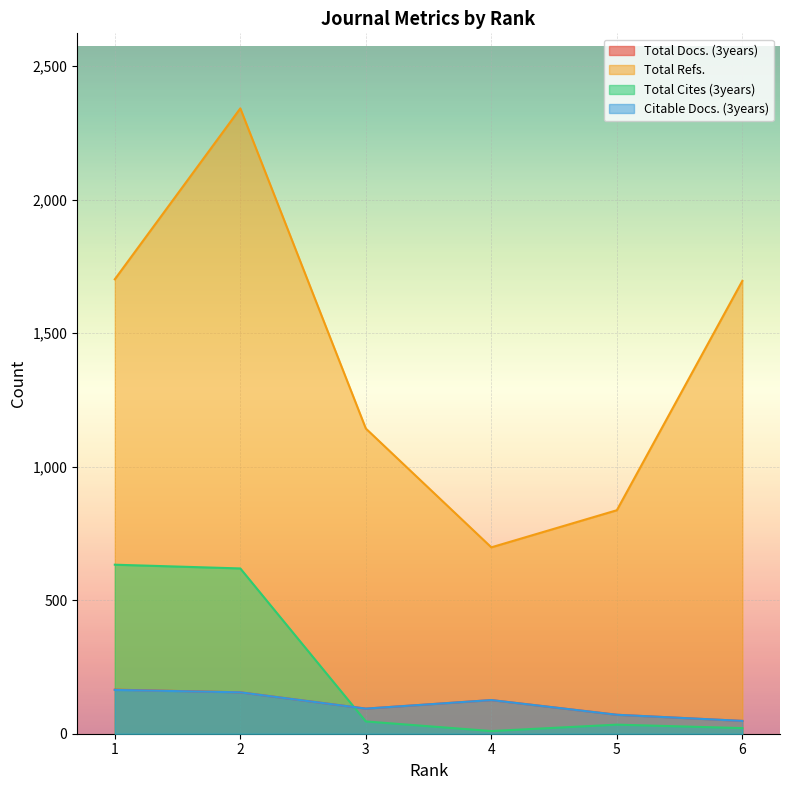

At which label does Citable Docs. (3years) first exceed 126?

1